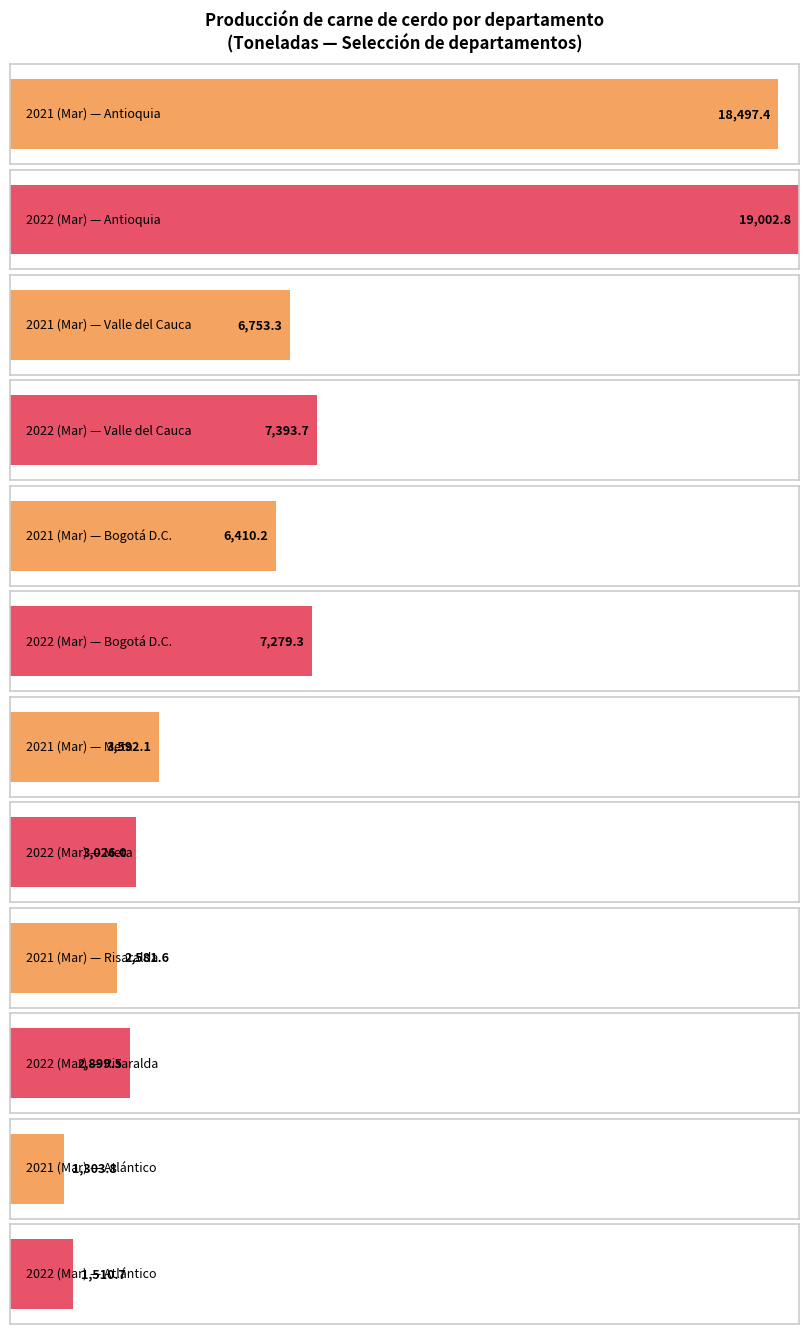

What is the label of the 5th bar from the left?

Risaralda